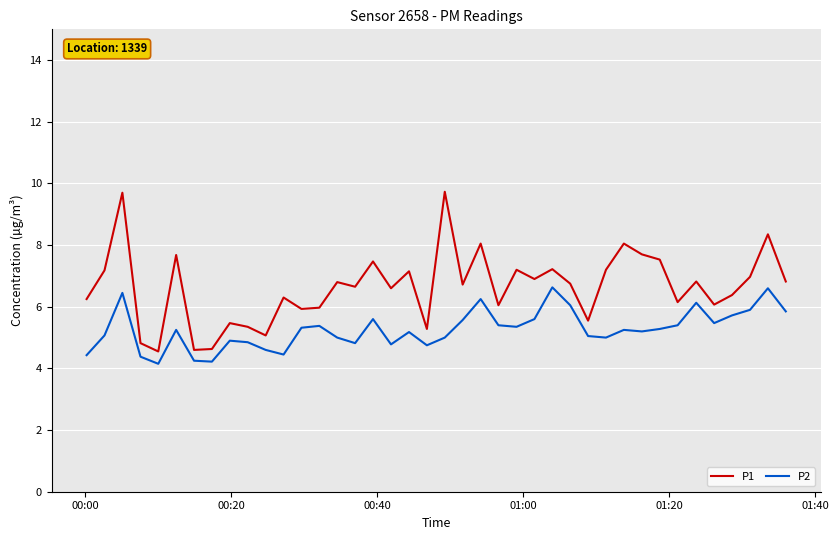

What is the smallest value displayed?

4.2